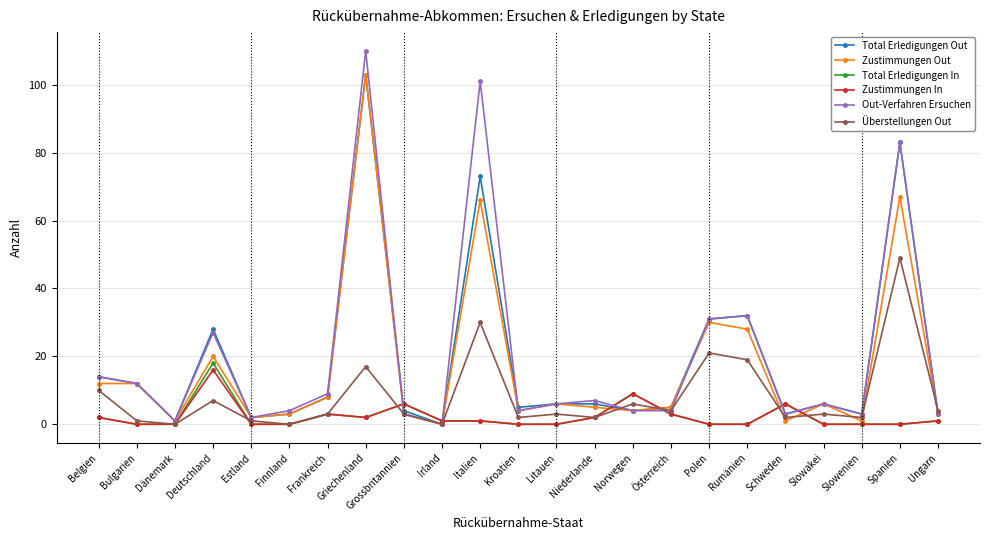

How many data points does each series have?

23